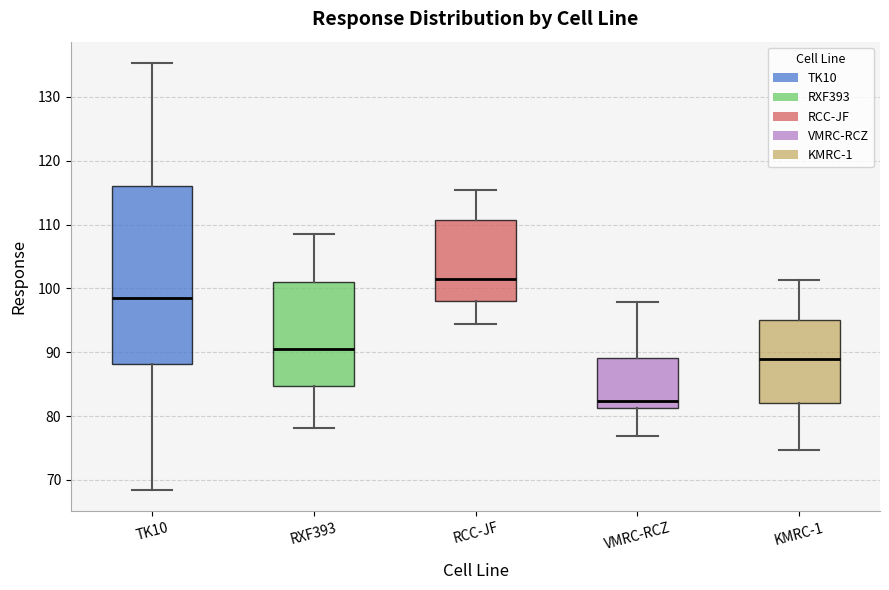

Where does the median line of the box for KMRC-1 sit on the y-axis? The values are not printed on the chart, so give them approximately, as read against the axis.

89